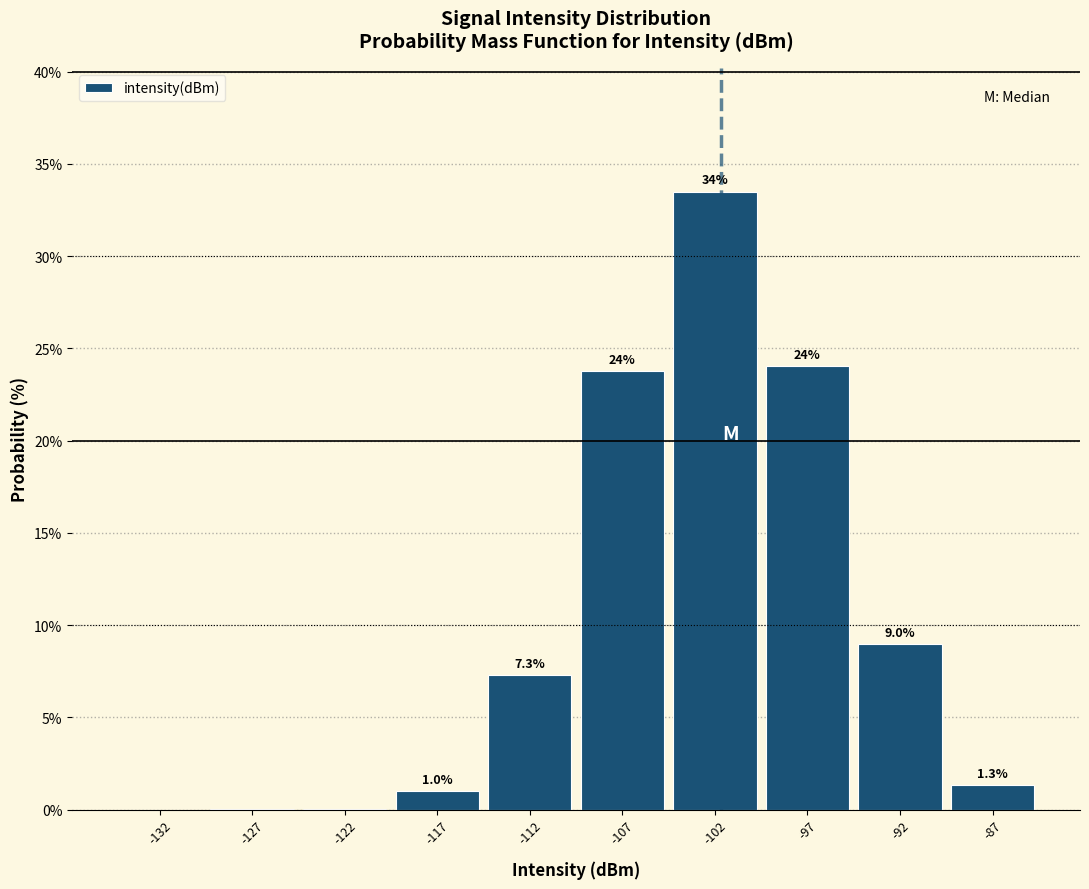

Over which range of the x-axis is the bar tallest?

-105 to -100